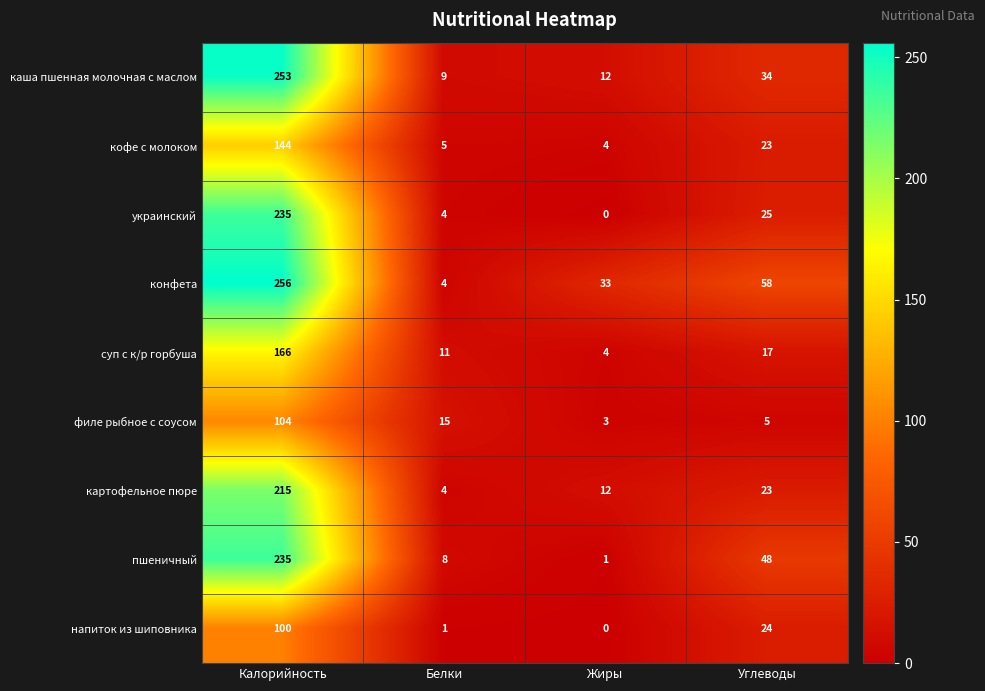

What is the highest value of the каша пшенная молочная с маслом series?

253